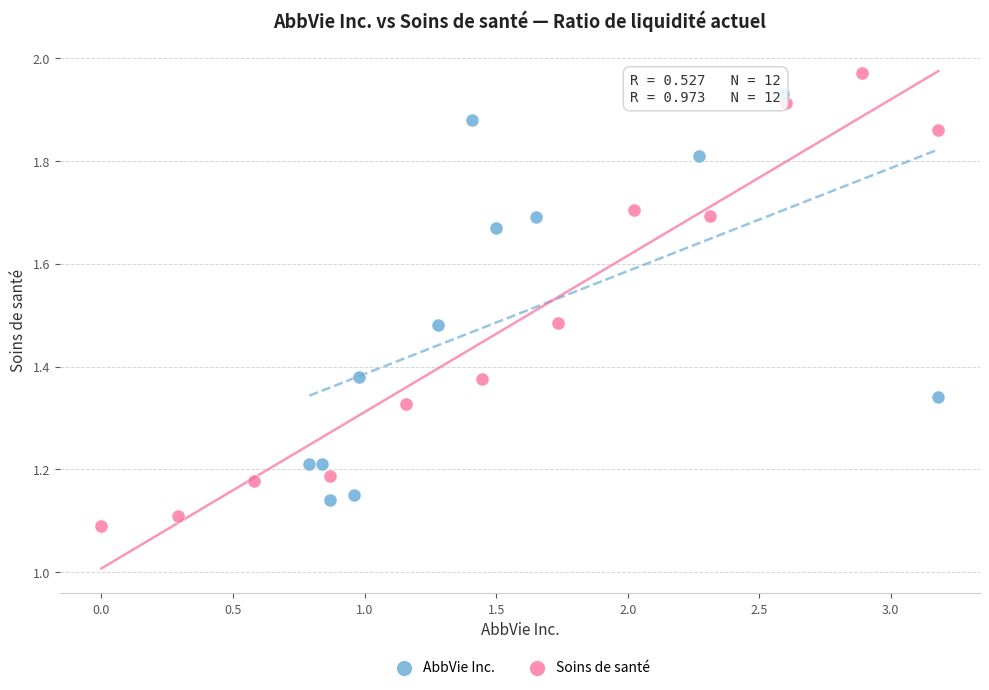

Which series has the widest spread of Y values?

Soins de santé